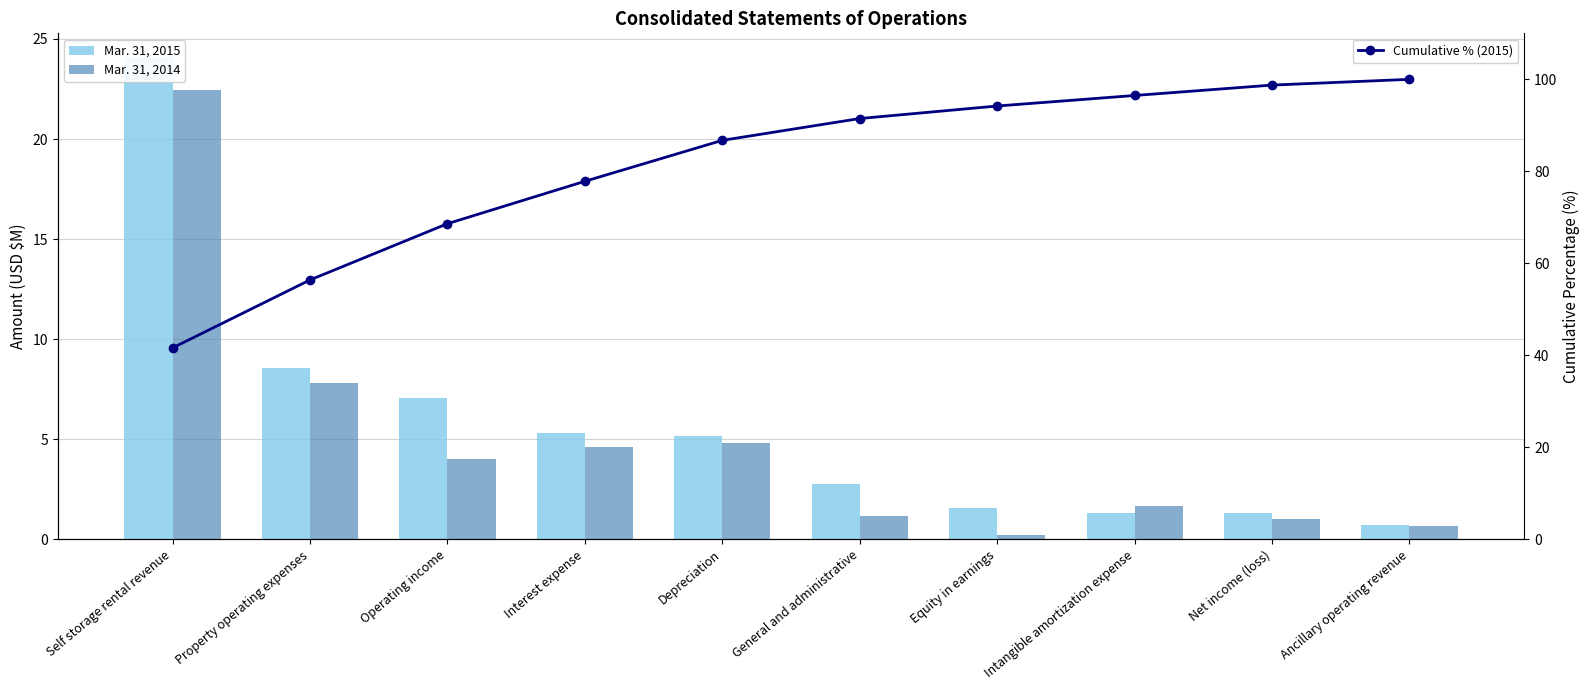

List the series in order of their peak value, lowest first.

Mar. 31, 2014, Mar. 31, 2015, Cumulative % (2015)